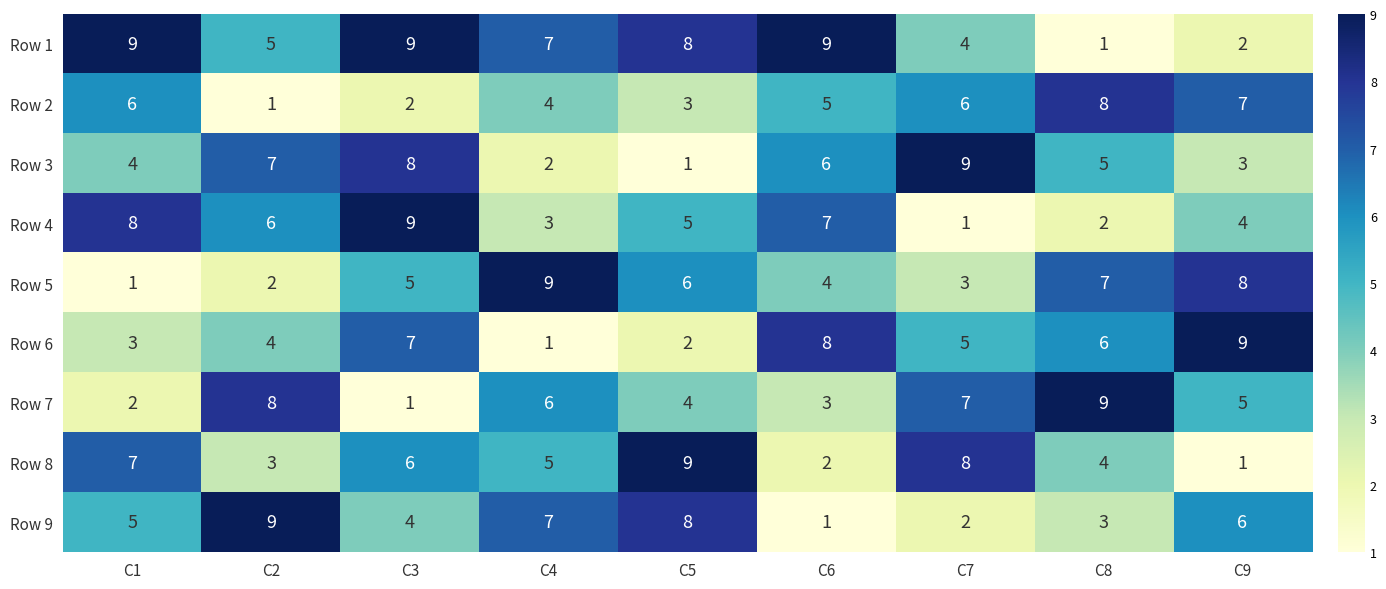

At which label does Row 2 reach its minimum?

C2